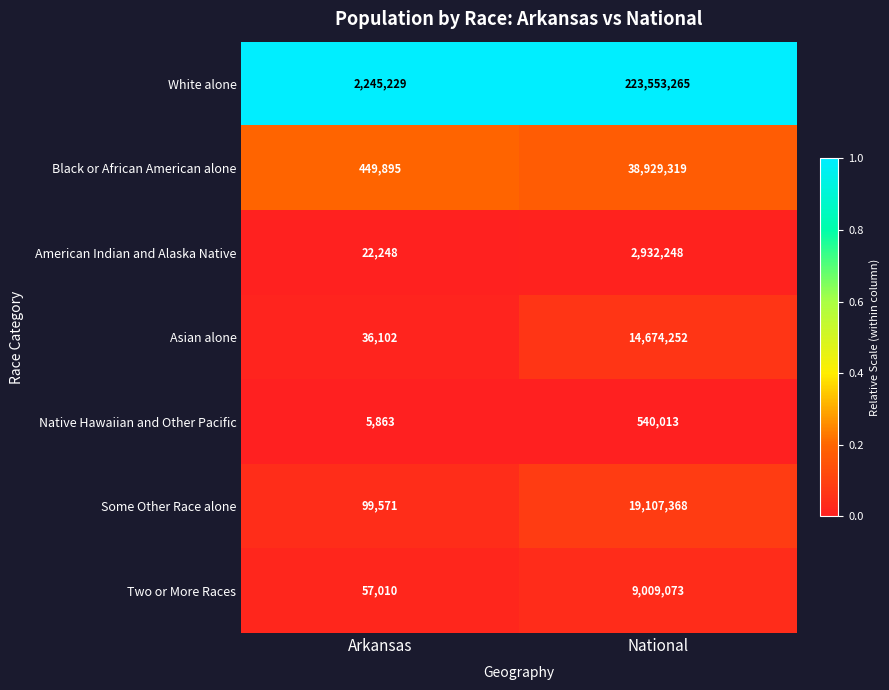

At which label is Asian alone closest to 7355177?

Arkansas